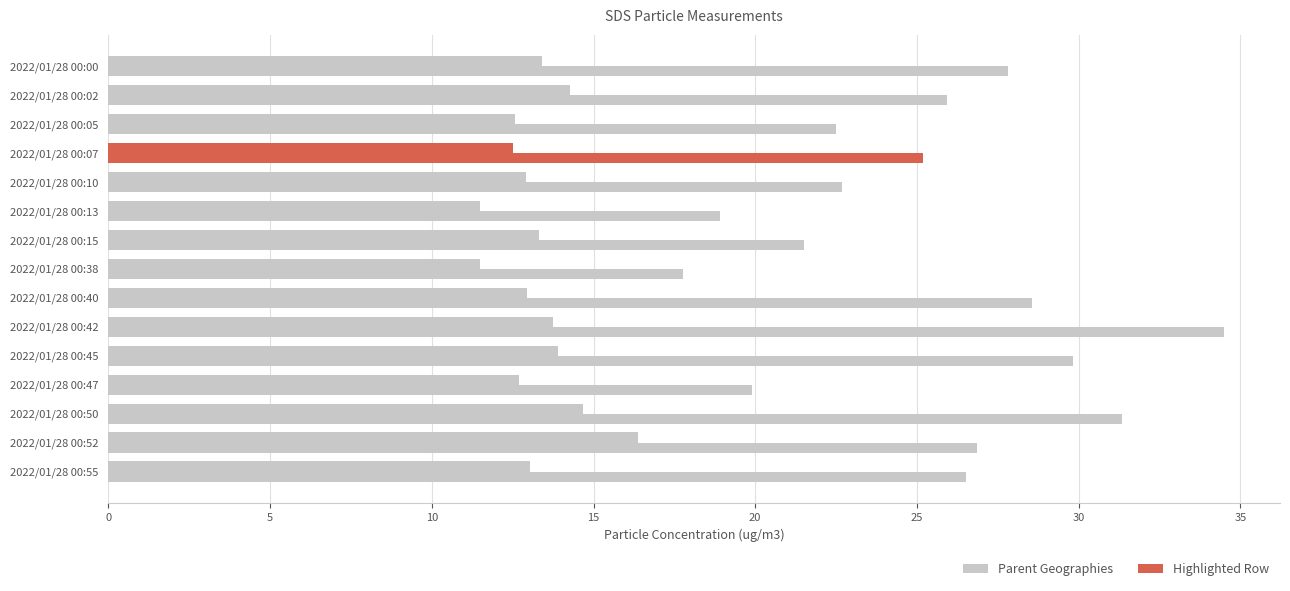

How many data points does each series have?

15